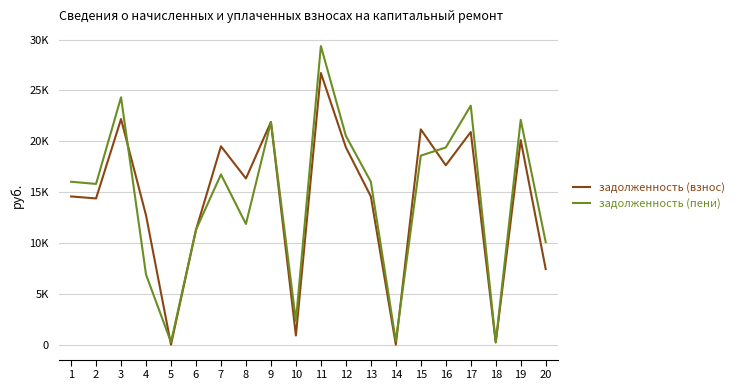

Rank the series by their average value, from highest to lowest.

задолженность (пени), задолженность (взнос)